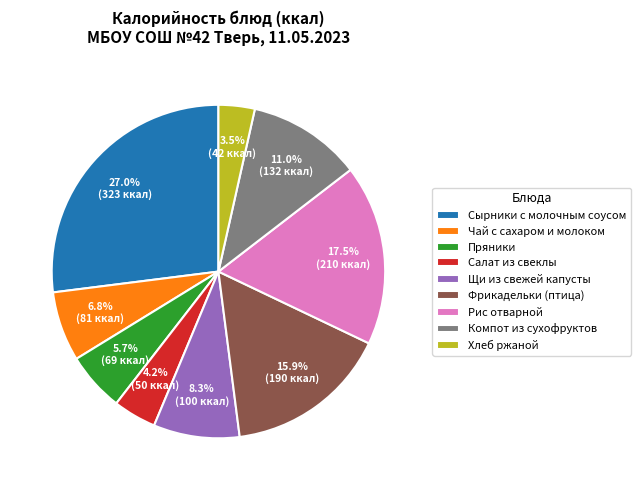

Combined, do Рис отварной and Фрикадельки (птица) account for over 50%?

No